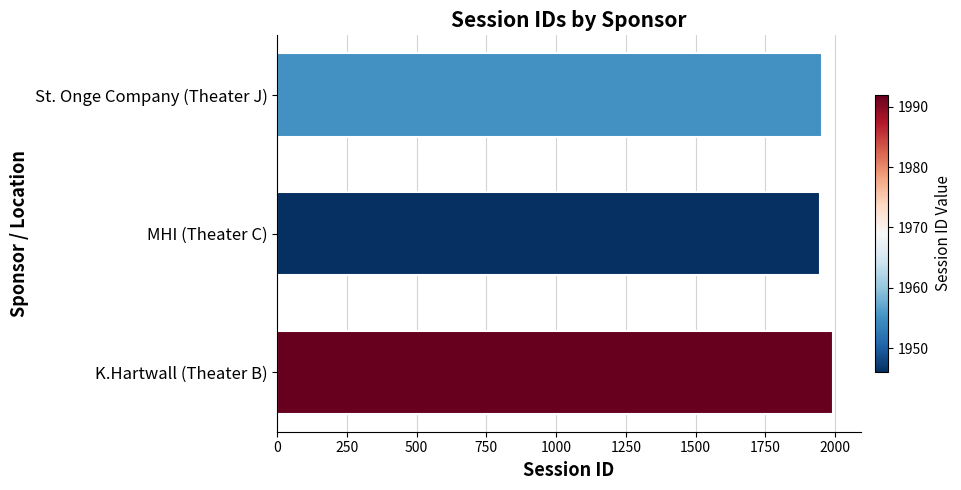

What is the change in value from K.Hartwall (Theater B) to MHI (Theater C)?

-46